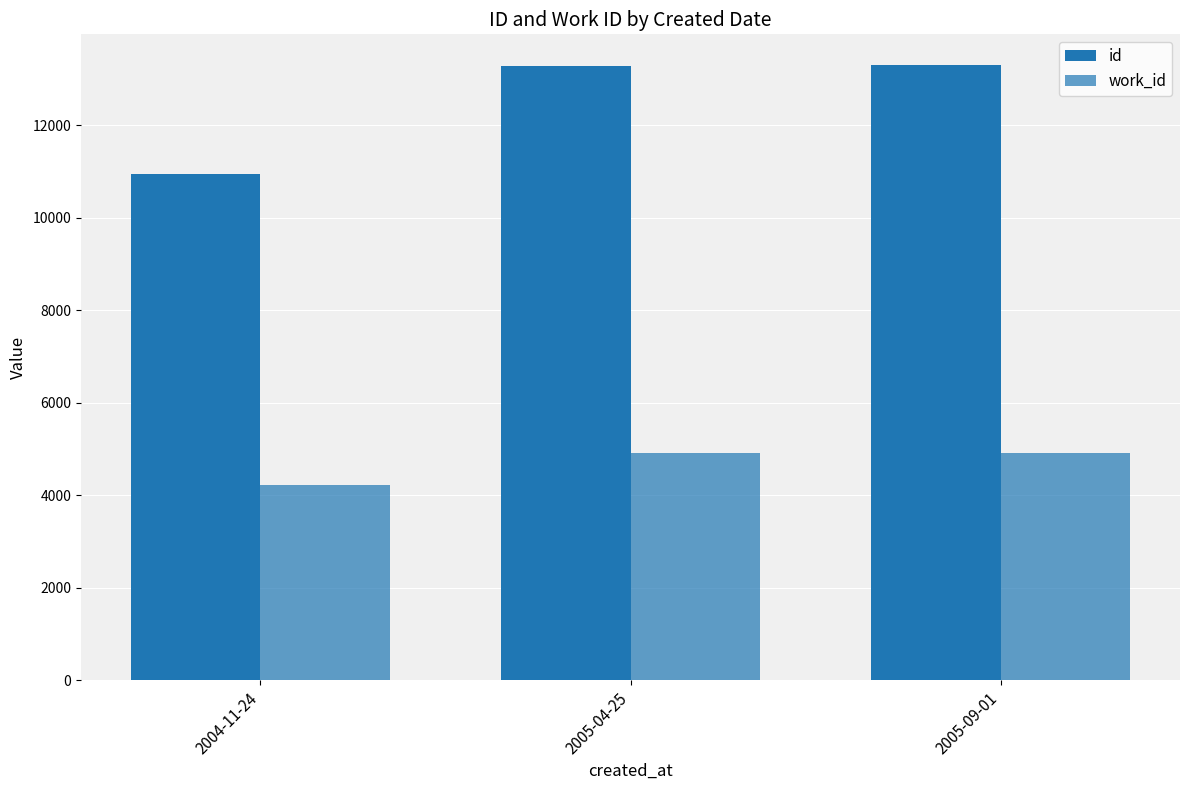

Are the bars horizontal?

No